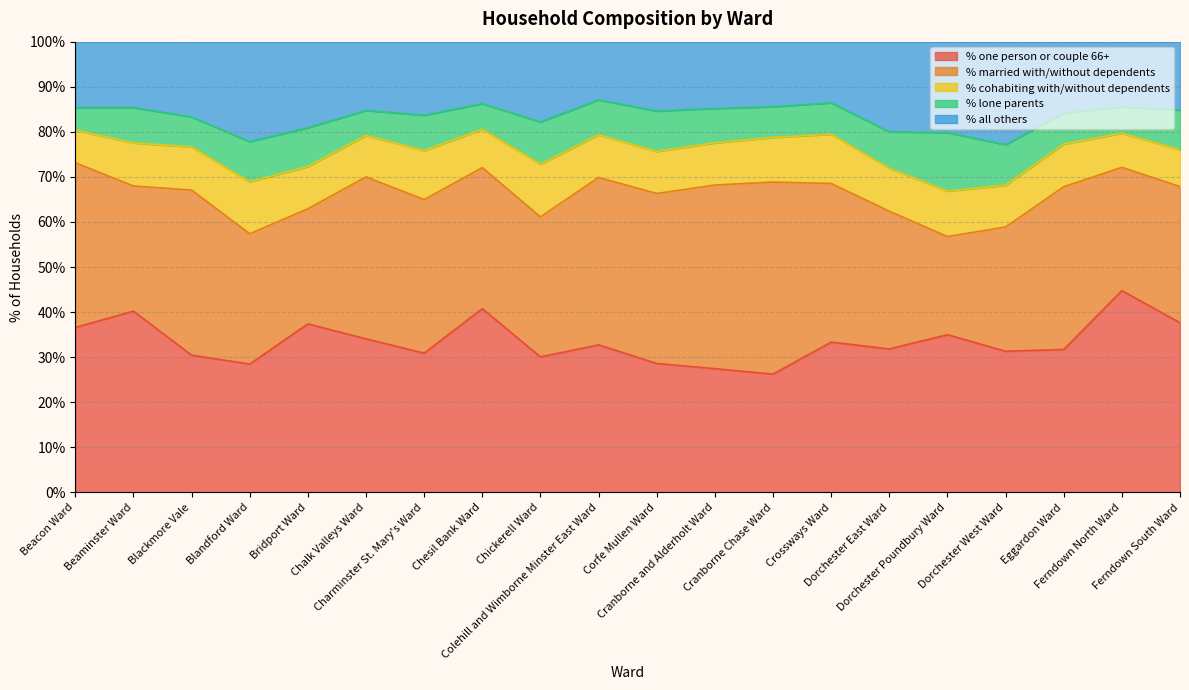

The value of % cohabiting with/without dependents at Chickerell Ward is 11.7. True or false?

True